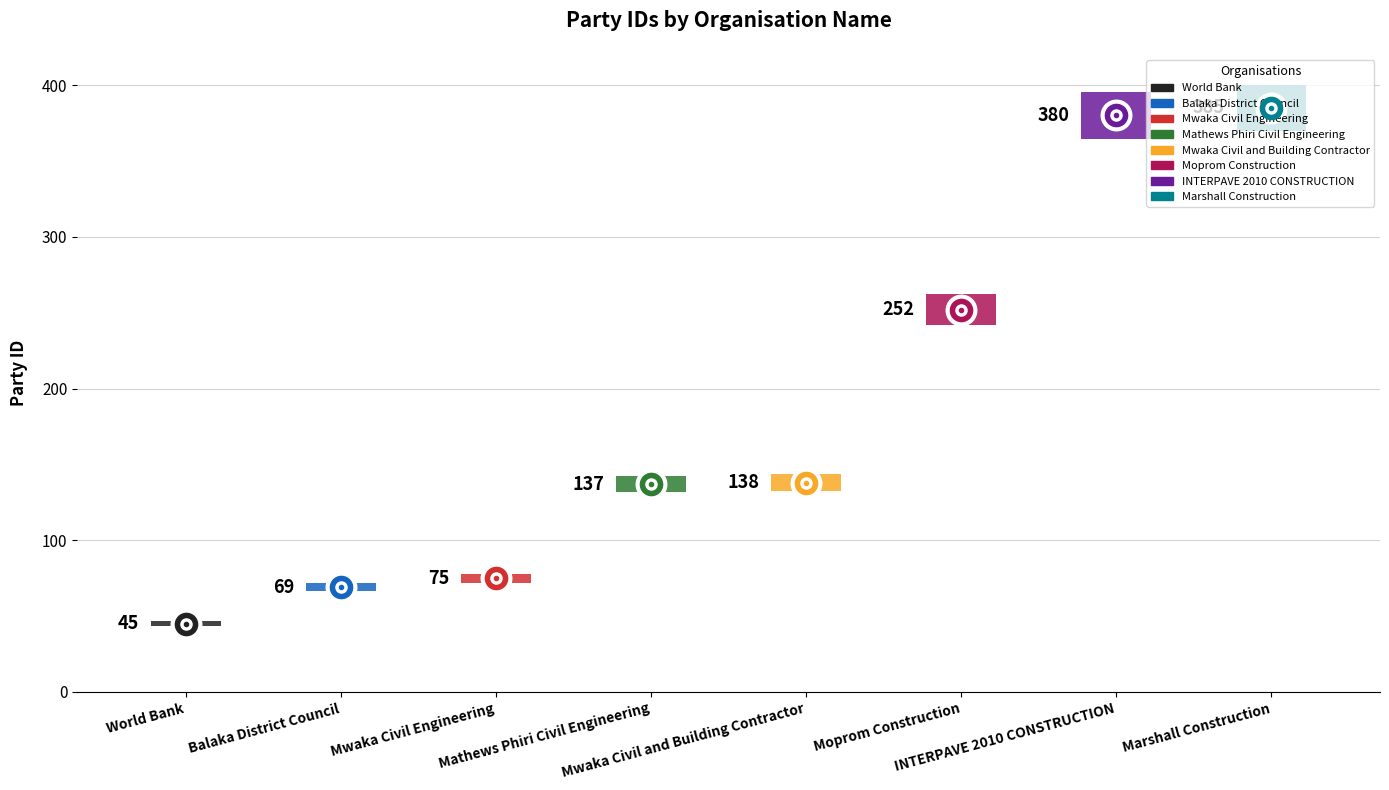

How many lines are shown in the chart?

1